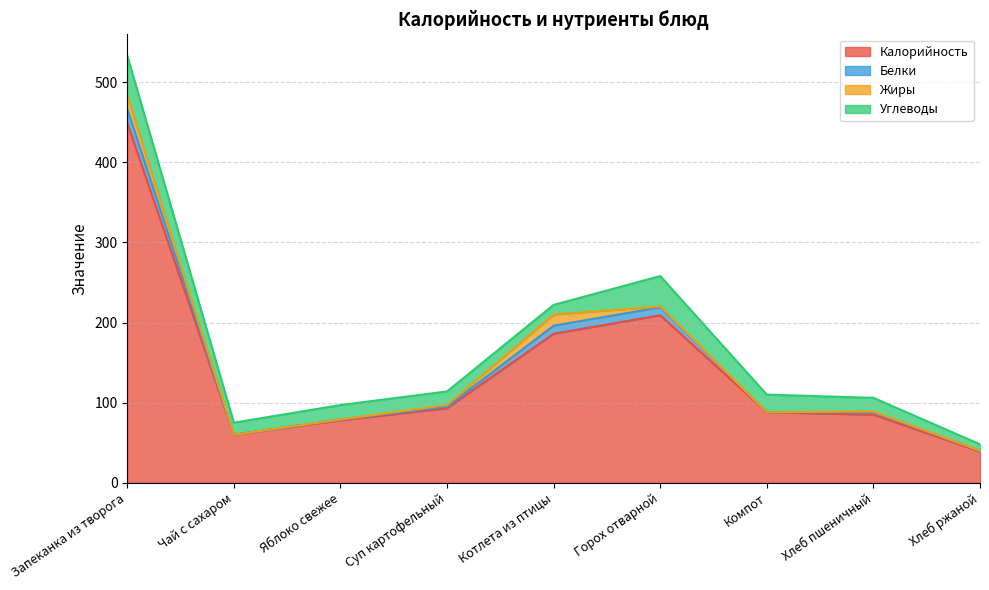

What is the average value of the Белки series?

5